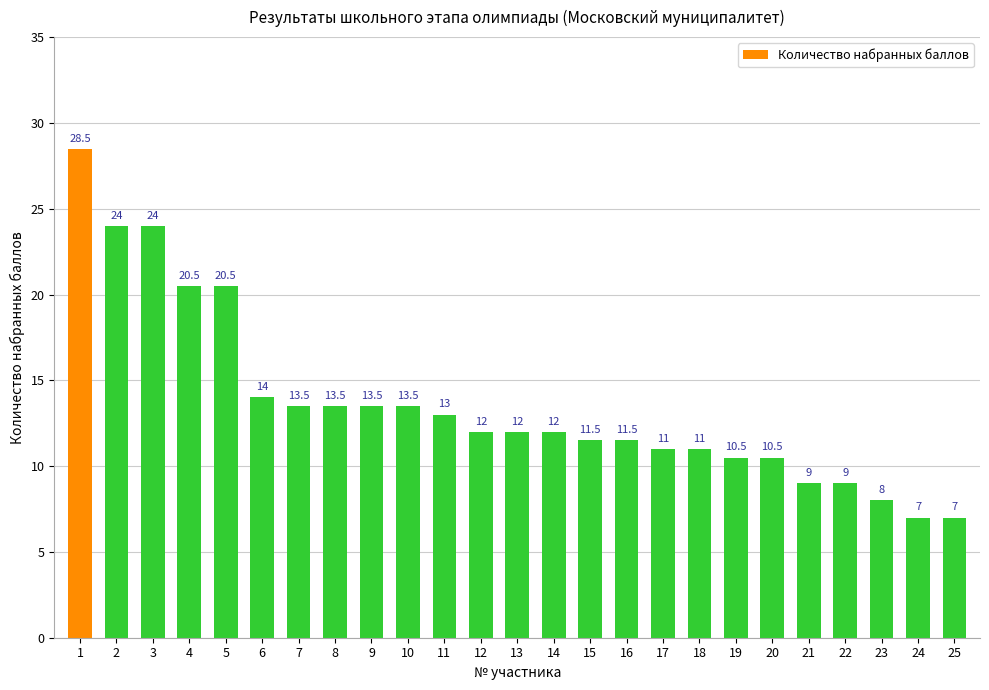

Where is the data nearest to the value 17?

6